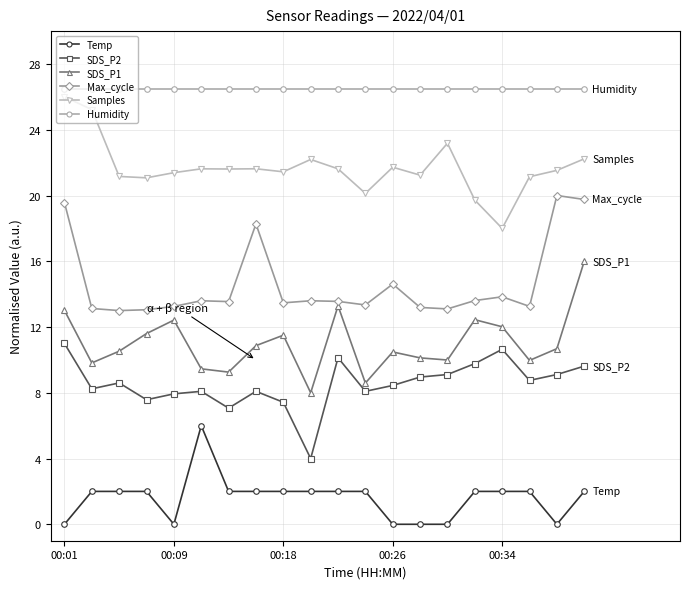

Which series has the largest total across all categories?

Humidity